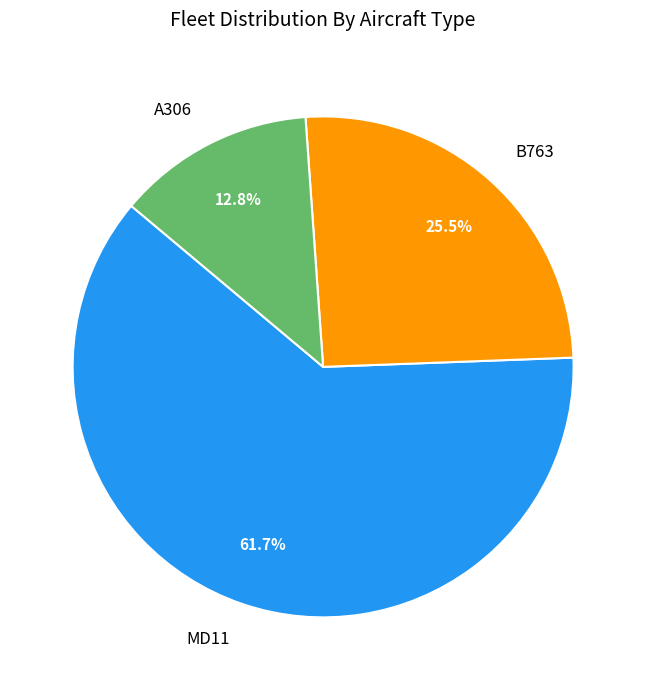

To the nearest percent, what is the difference between the MD11 and A306 slice percentages?

49%